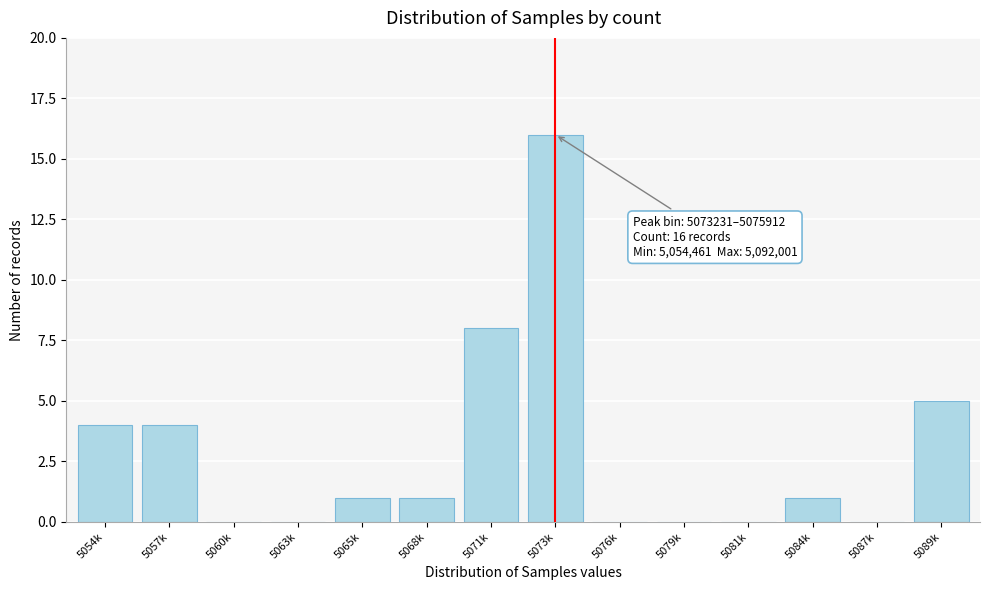

Reading right to left, transcribe all the data shown in this chart.

5089k=5	5087k=0	5084k=1	5081k=0	5079k=0	5076k=0	5073k=16	5071k=8	5068k=1	5065k=1	5063k=0	5060k=0	5057k=4	5054k=4